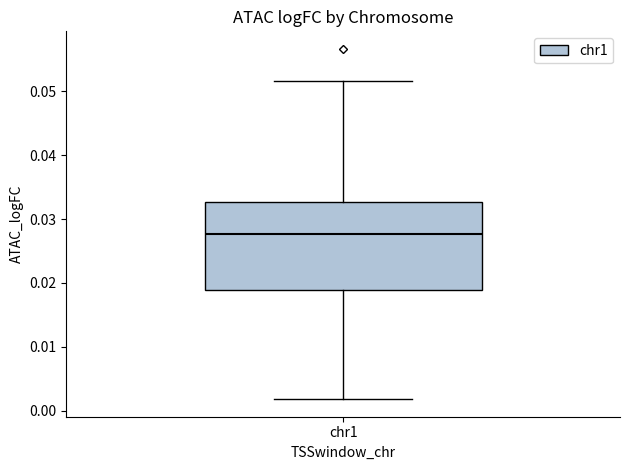

Transcribe this box plot: give where the median line is, the range the box spans, and where the two whiskers end, as read against the y-axis. The values are not printed on the chart, so give them approximately, as read against the axis.

median 0.028, box 0.019 to 0.033, whiskers 0.002 to 0.052